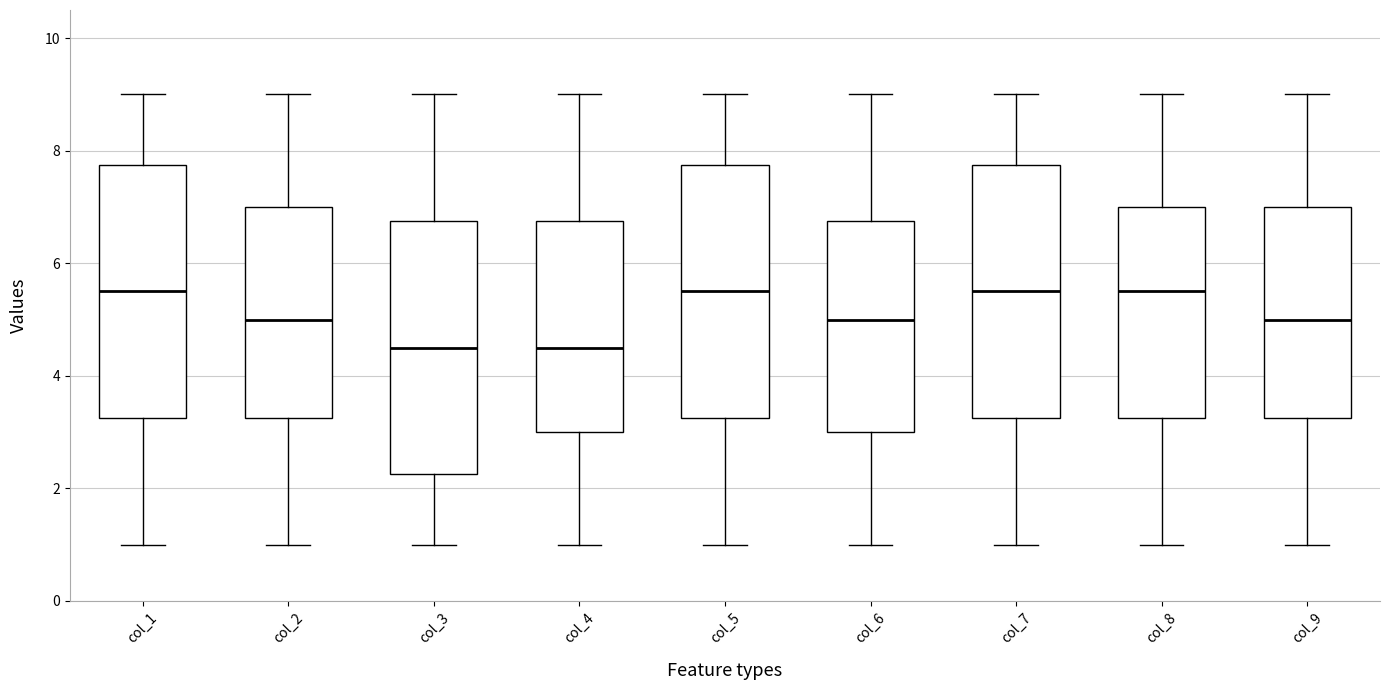

Where does the median line of the box for col_5 sit on the y-axis? The values are not printed on the chart, so give them approximately, as read against the axis.

5.6